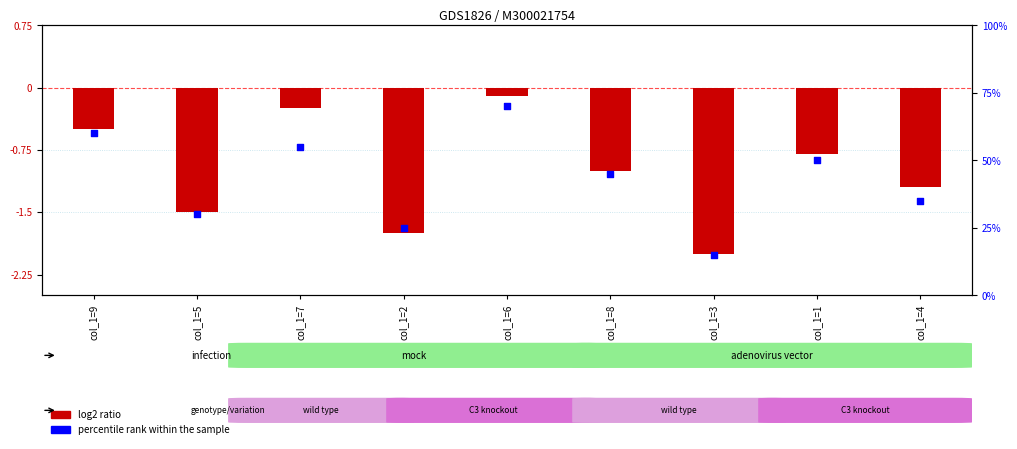

Is the value of log2 ratio at col_1=2 greater than the value of percentile rank within the sample at col_1=9?

No